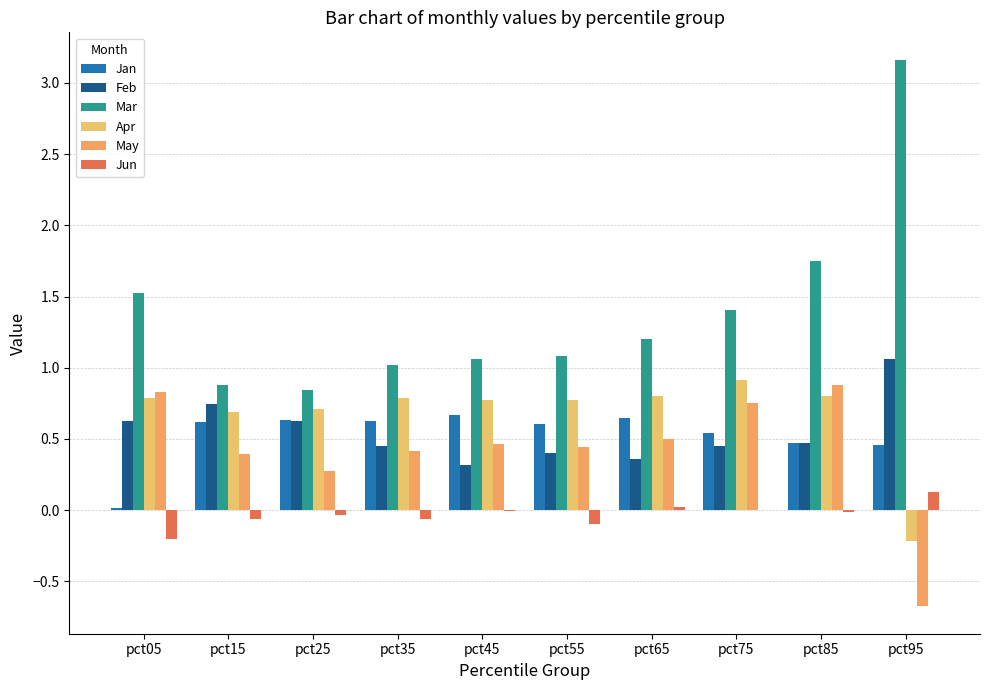

What are all the series names shown in the legend?

Jan, Feb, Mar, Apr, May, Jun